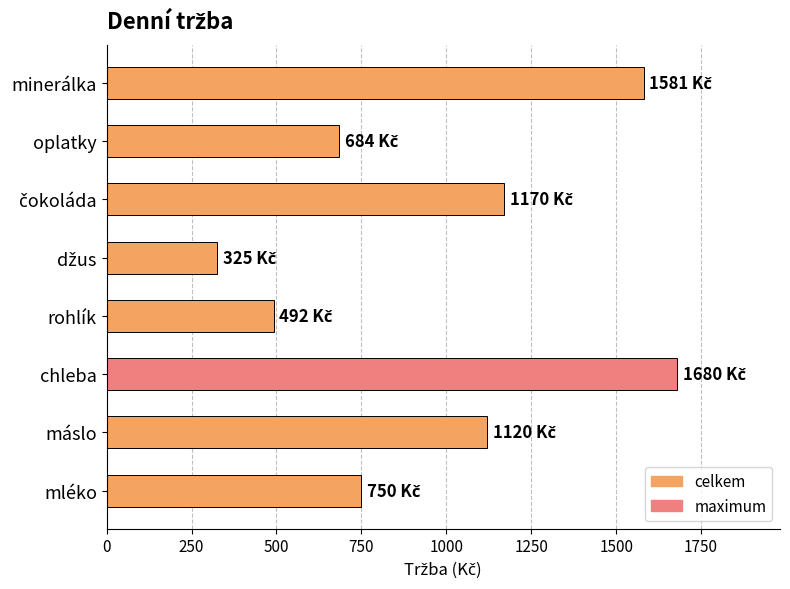

What is the change in value from chleba to rohlík?

-1188